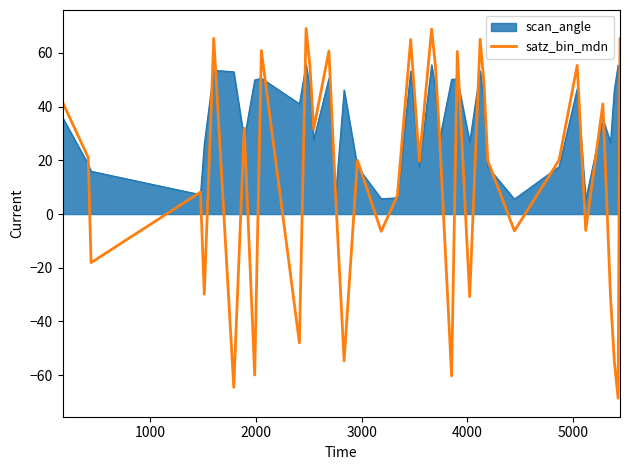

Which series has the widest spread of values?

satz_bin_mdn